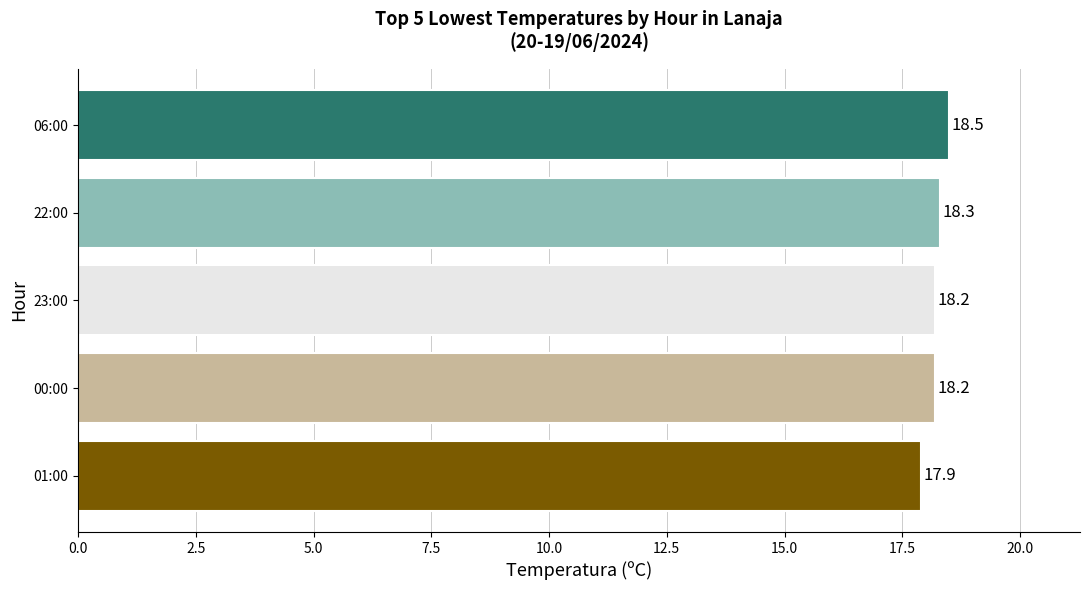

Reading bottom to top, extract all data points from this chart.

17.9	18.2	18.2	18.3	18.5